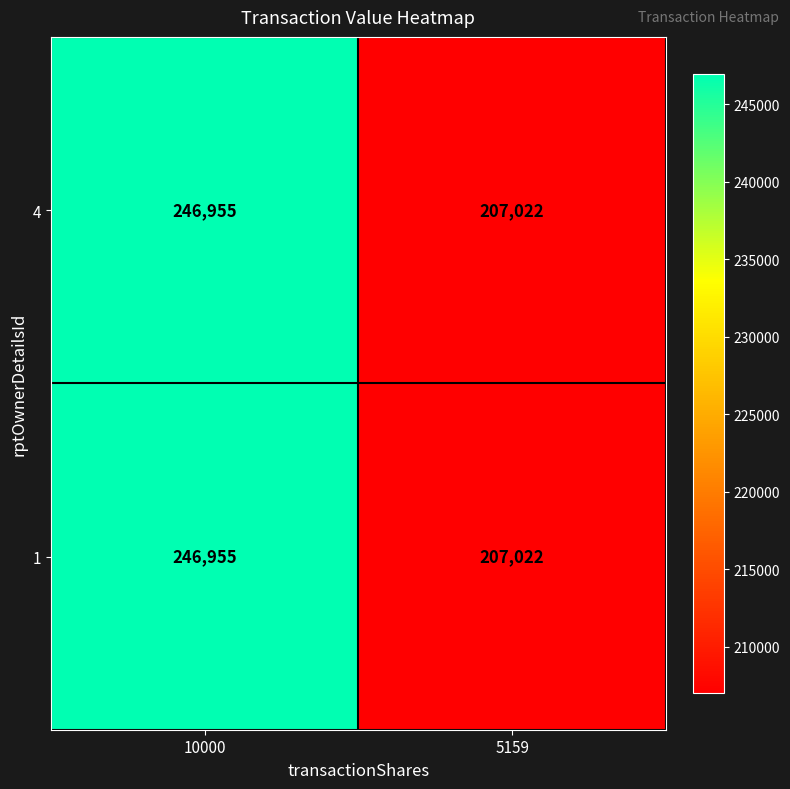

What is the sum of the 1 values at 5159 and 10000?

453977